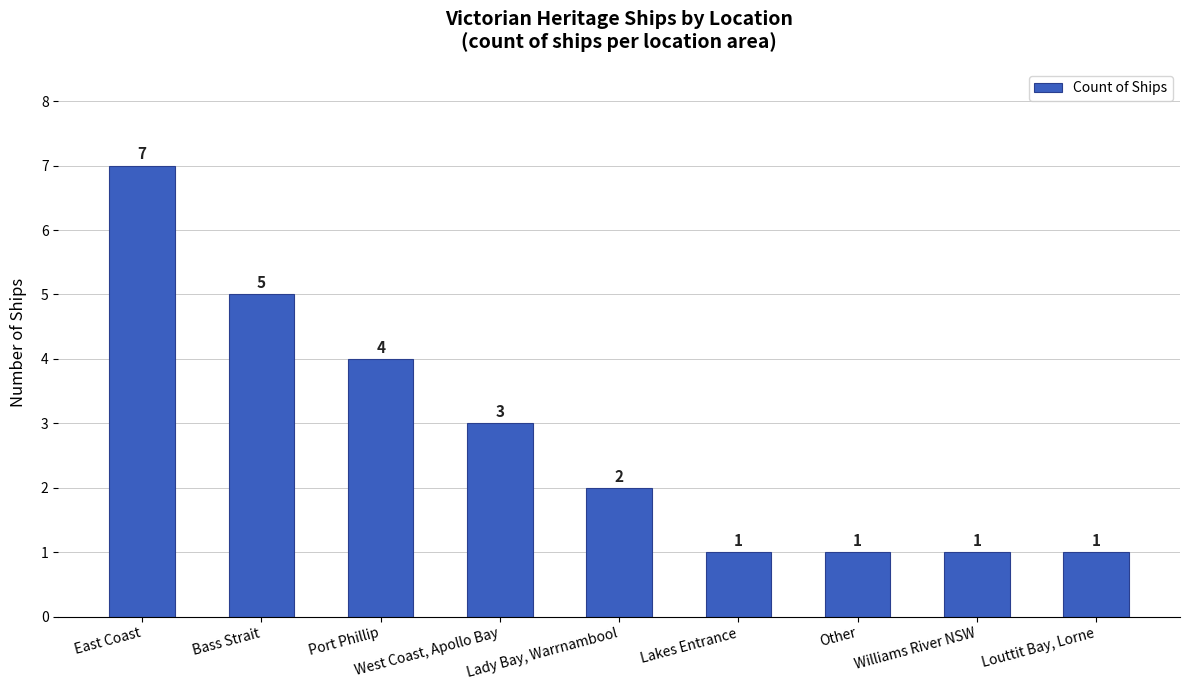

What is the label of the 9th bar from the left?

Louttit Bay, Lorne